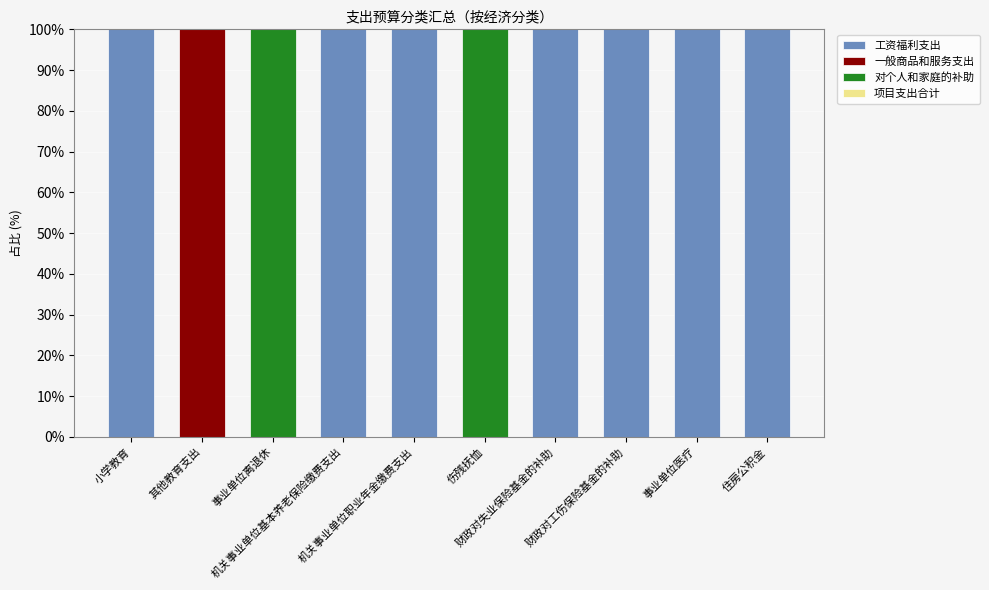

What is the maximum value for 工资福利支出?

100